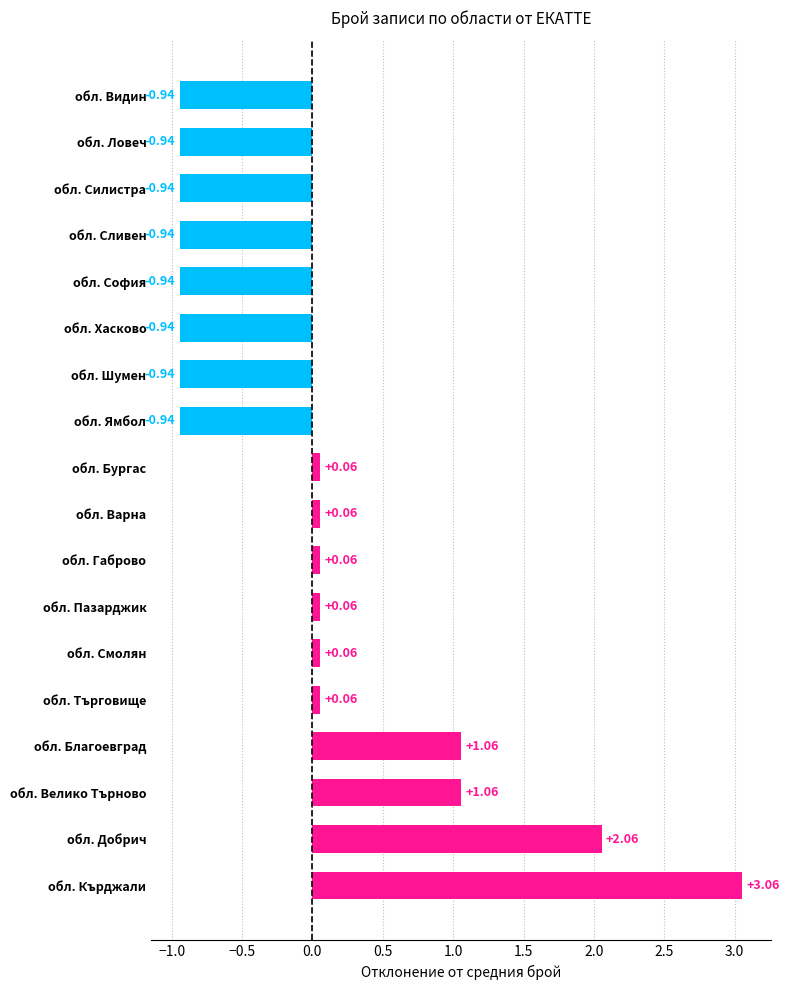

Which category has the highest value across all series?

обл. Кърджали